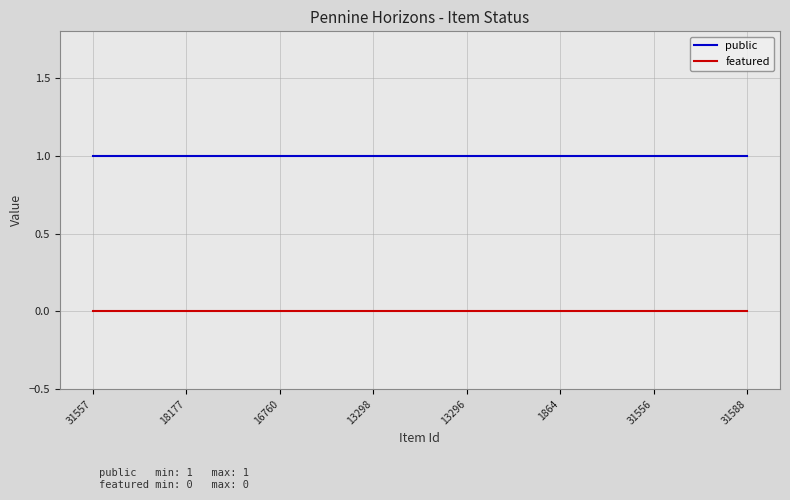

What position from the left is 1864?

6